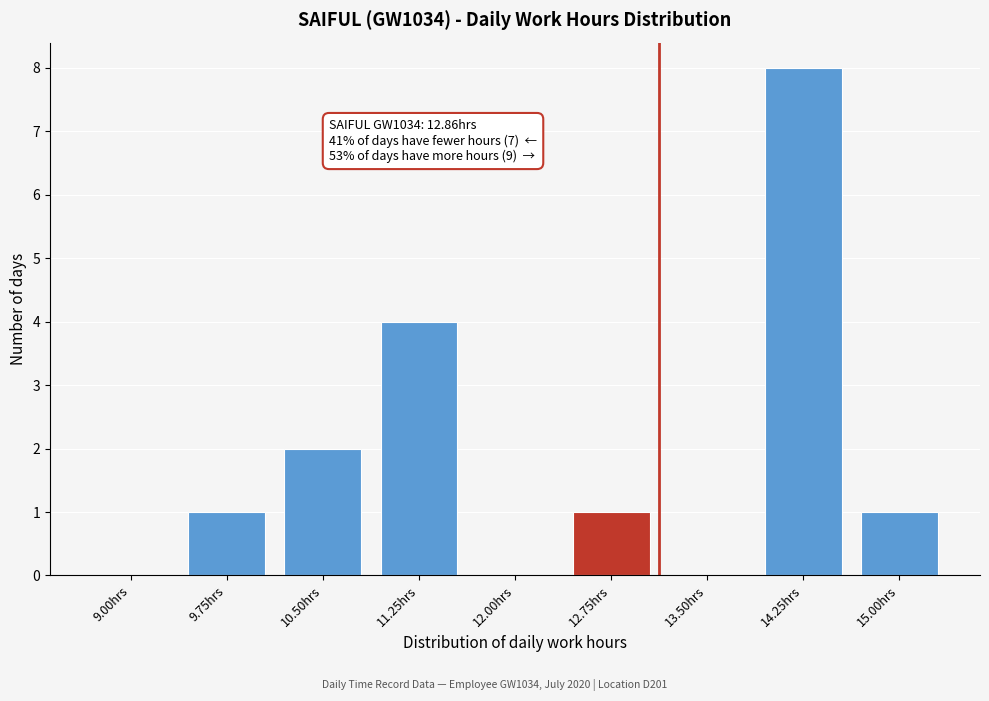

Reading left to right, what are all the values shown in this chart?

9.00hrs=0	9.75hrs=1	10.50hrs=2	11.25hrs=4	12.00hrs=0	12.75hrs=1	13.50hrs=0	14.25hrs=8	15.00hrs=1